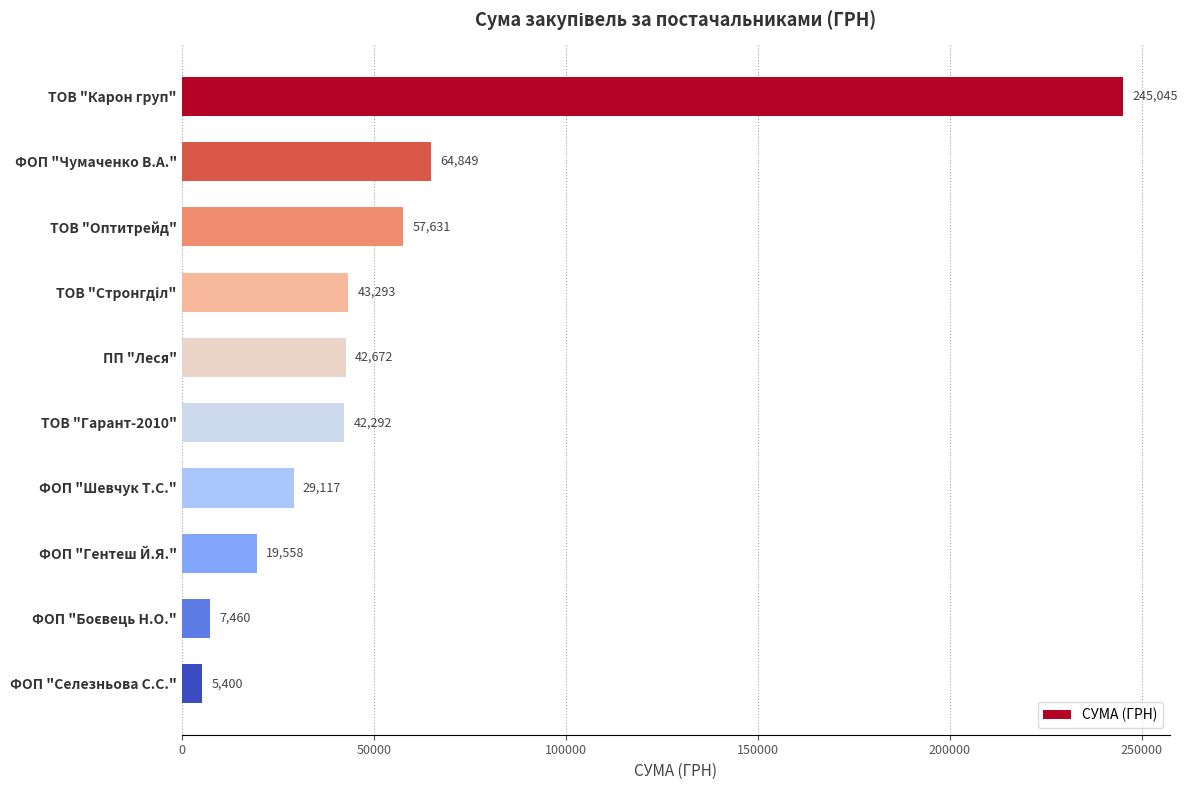

Is it true that the value at ПП "Леся" is 11026.9?

False